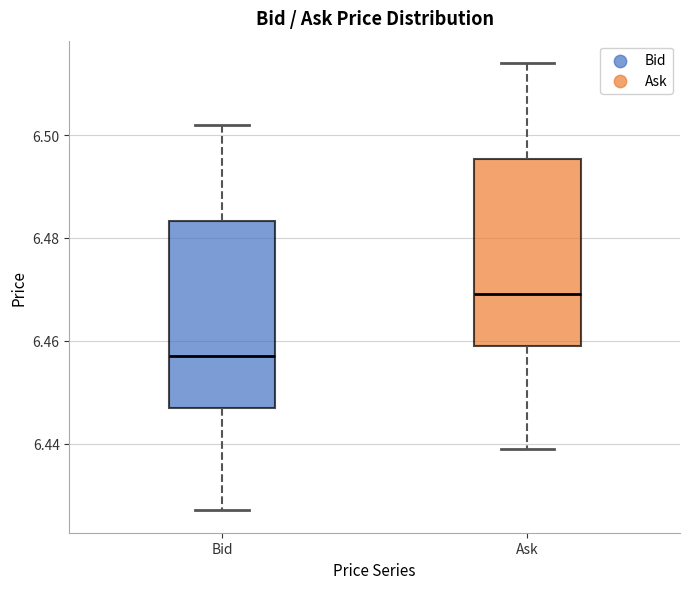

Where is the lower edge of the box for Ask on the y-axis? The values are not printed on the chart, so give them approximately, as read against the axis.

6.460